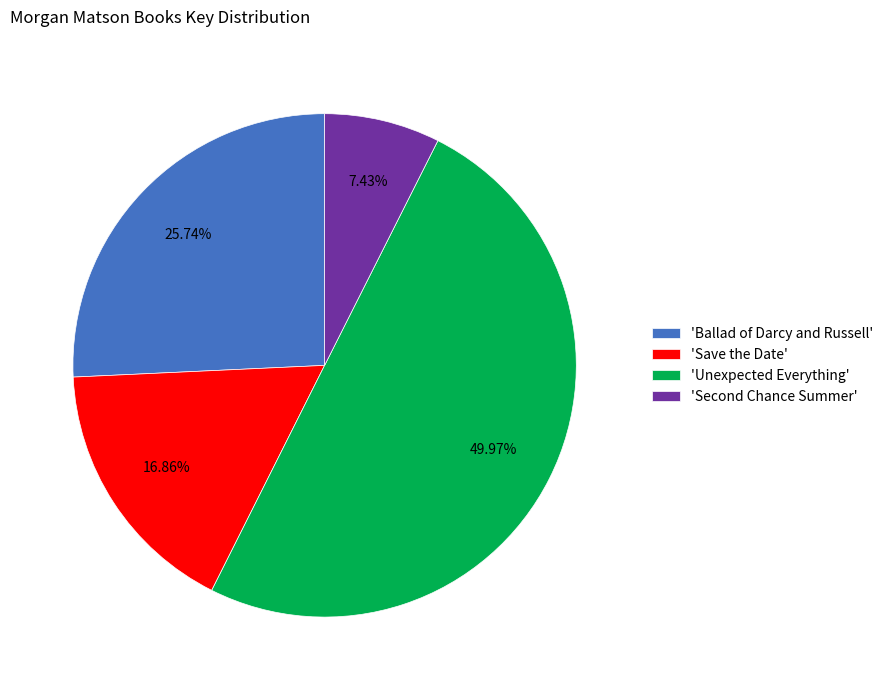

Does 'Save the Date' account for over 50% of the chart?

No